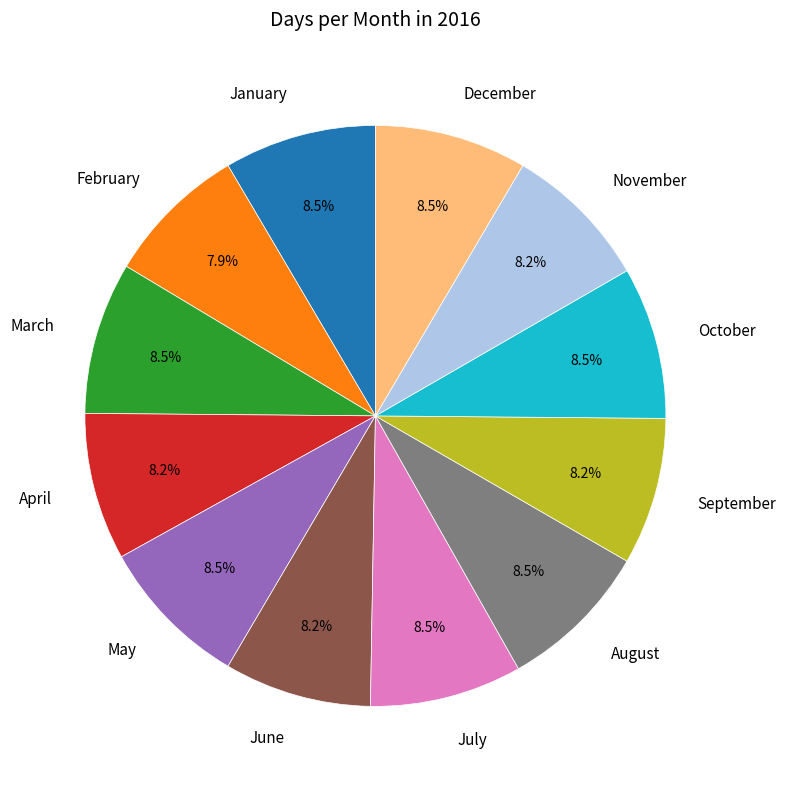

Does any single category account for the majority?

No